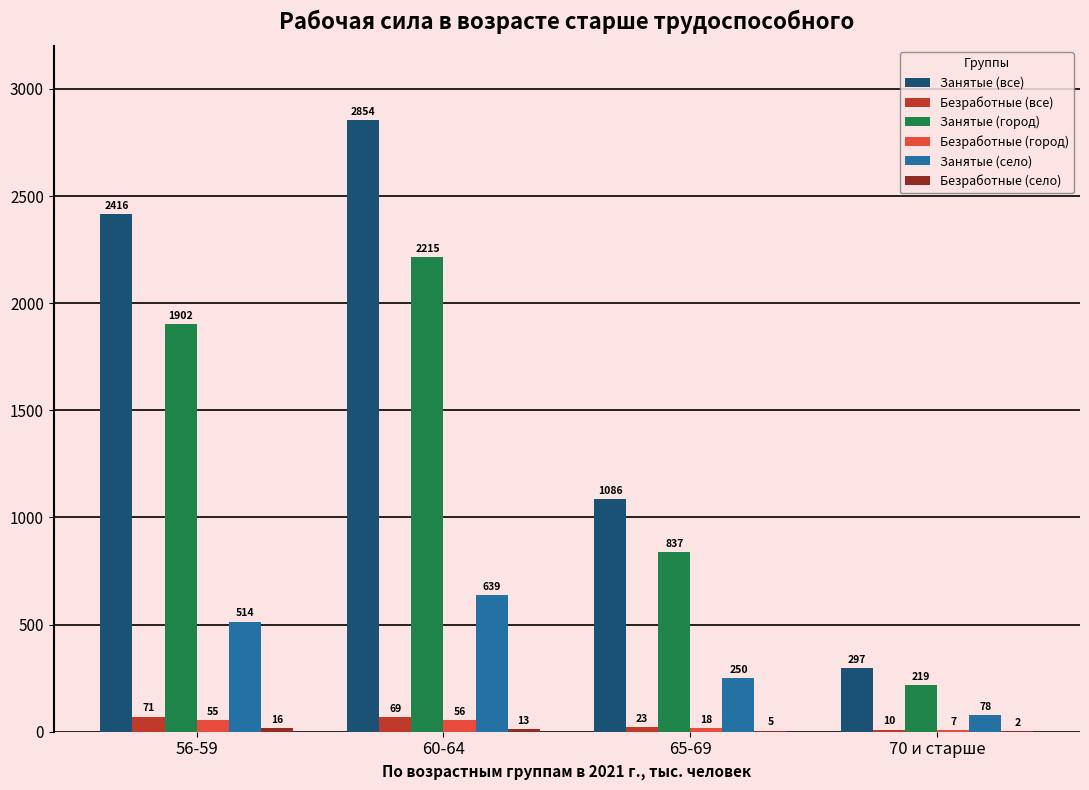

What is the approximate value of Безработные (город) at 65-69?

18